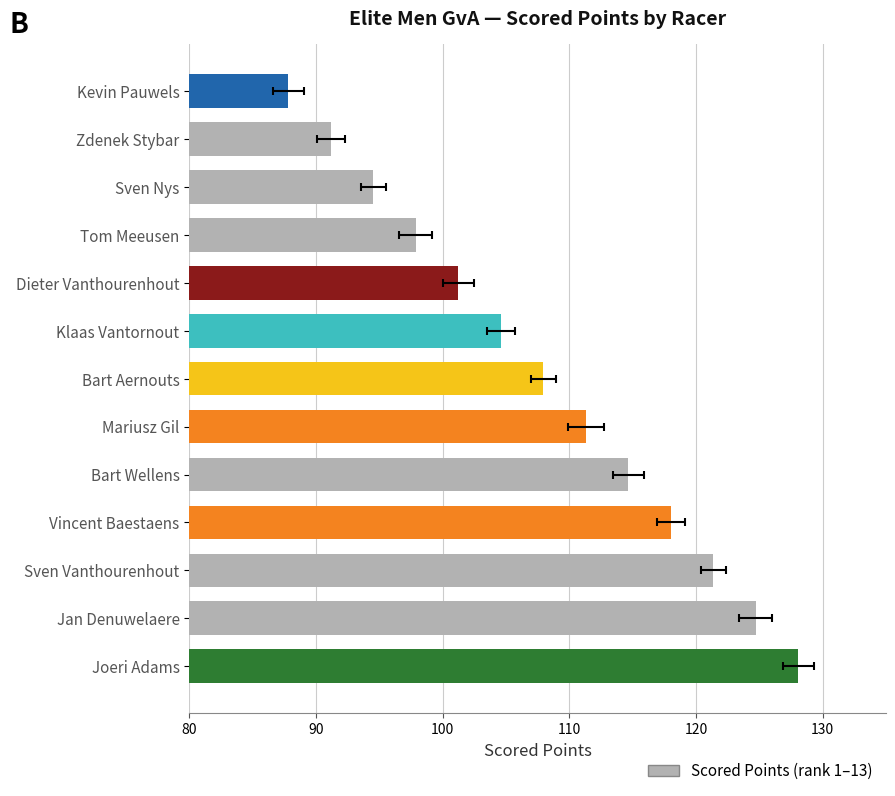

Are the bars grouped side by side (vs. stacked)?

No